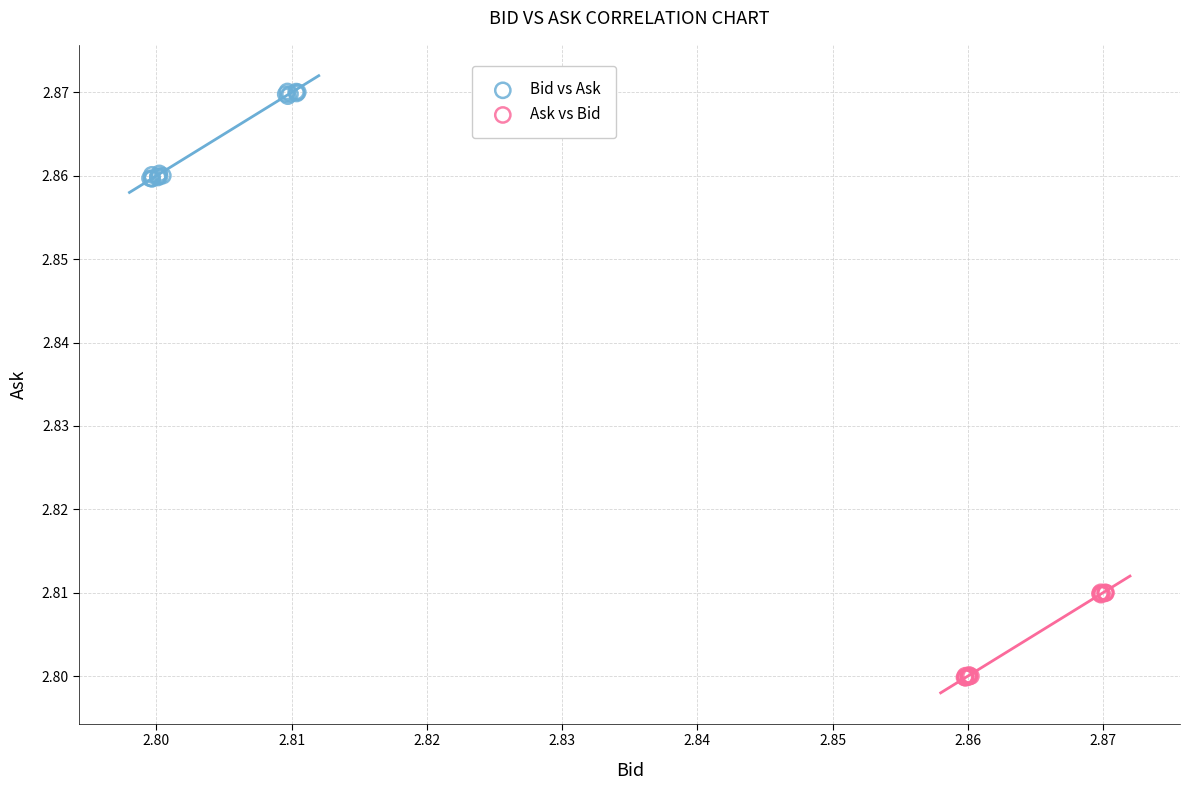

Which series contains the lowest Y value?

Ask vs Bid